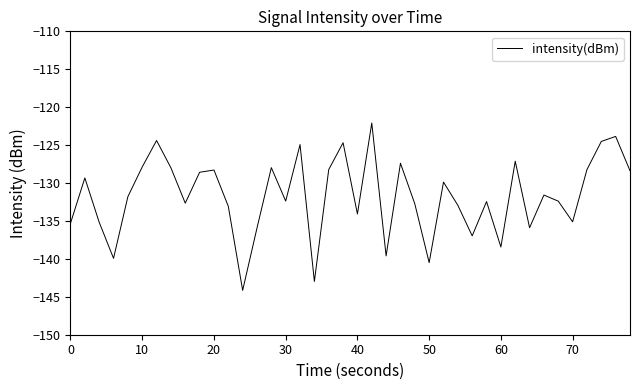

What is the minimum value shown in the chart?

-144.2